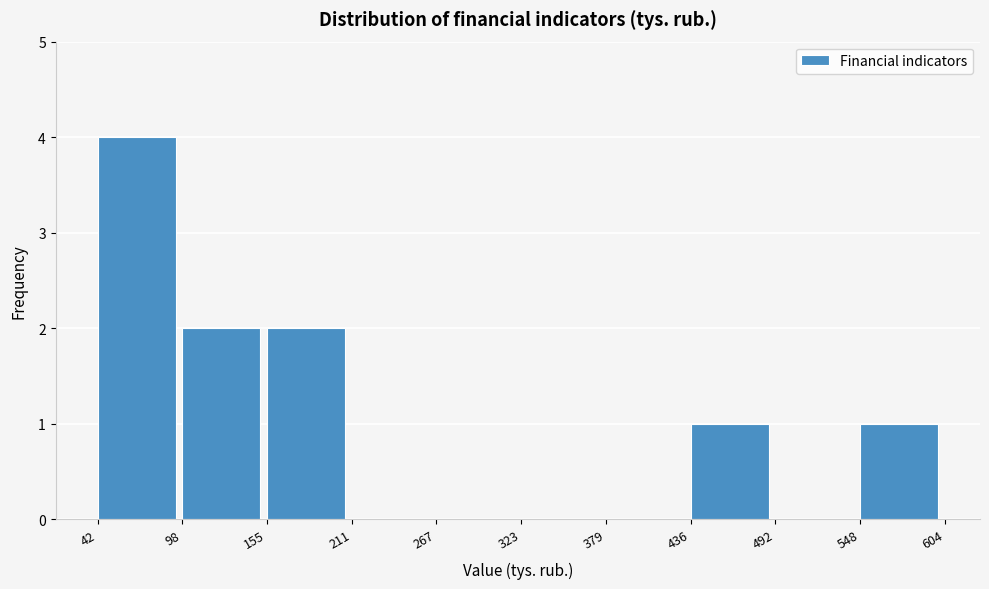

Which range on the x-axis has the tallest bar?

42 to 98